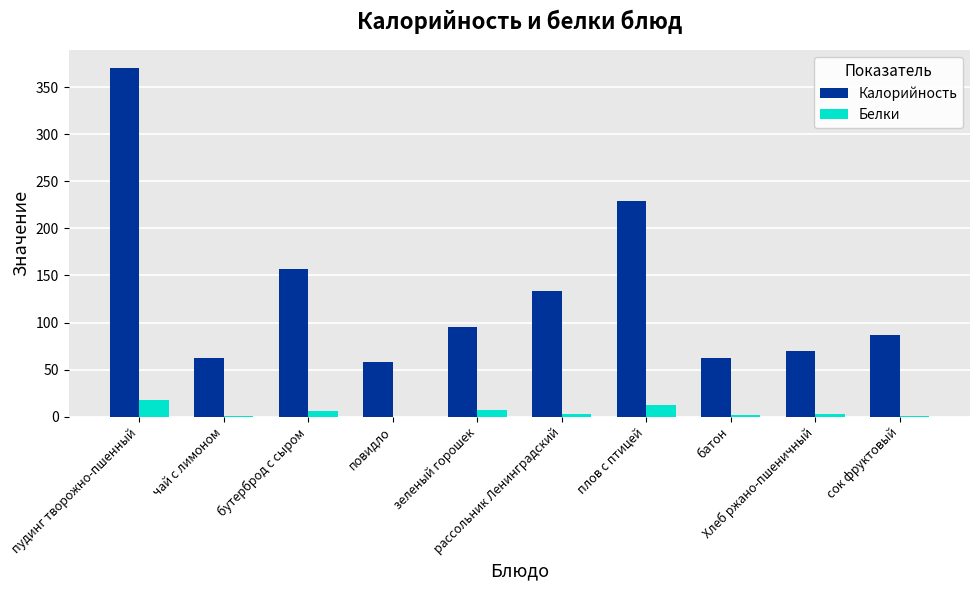

Count the number of data series in this chart.

2